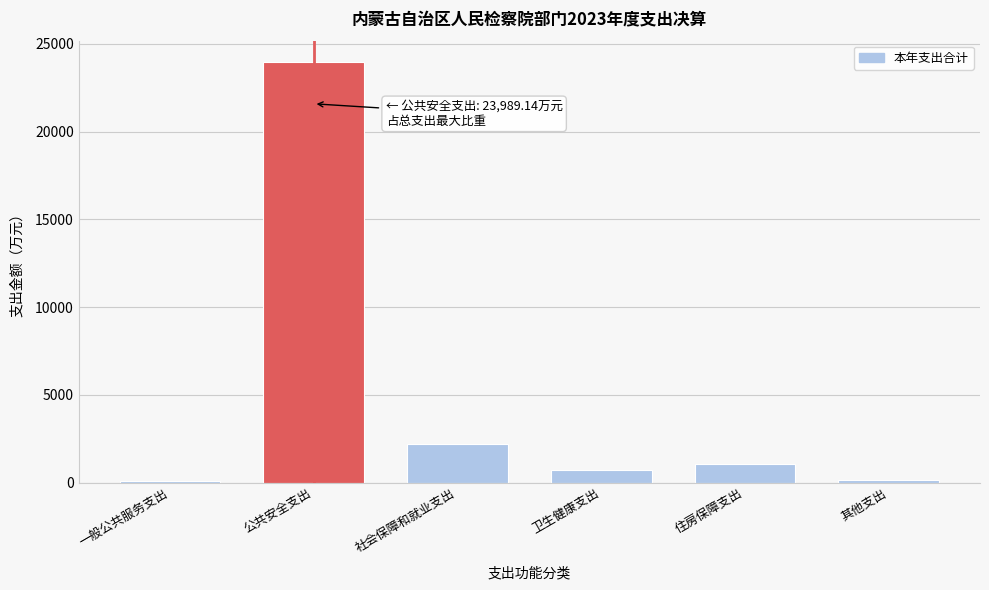

Which category has the highest value across all series?

公共安全支出